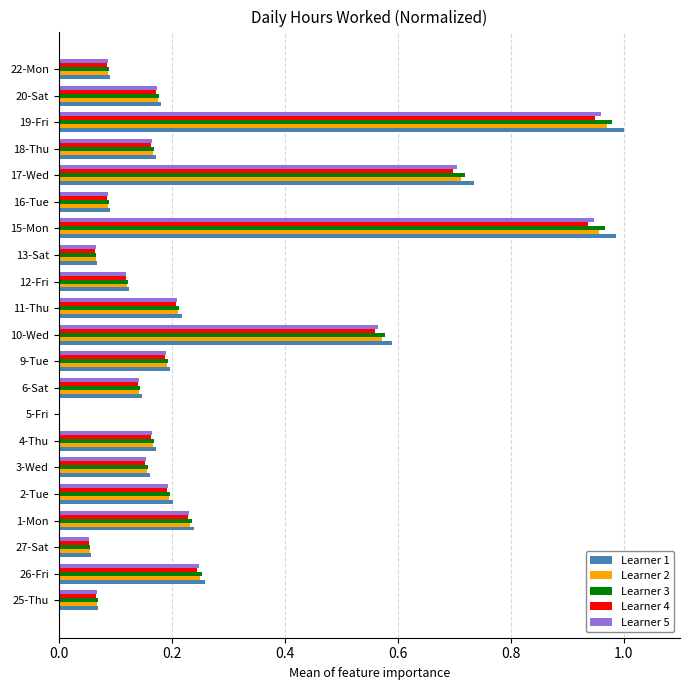

How many positive values does the Learner 2 series have?

20